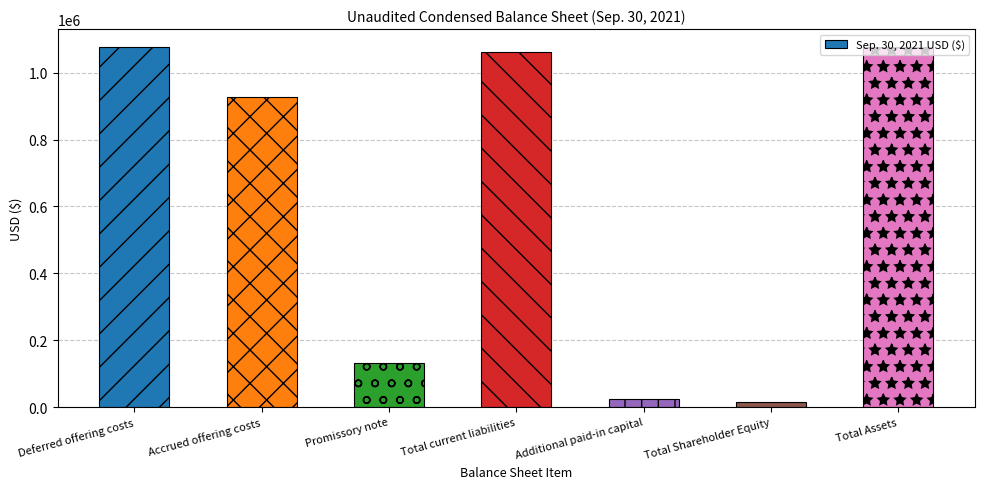

How many data points does each series have?

7